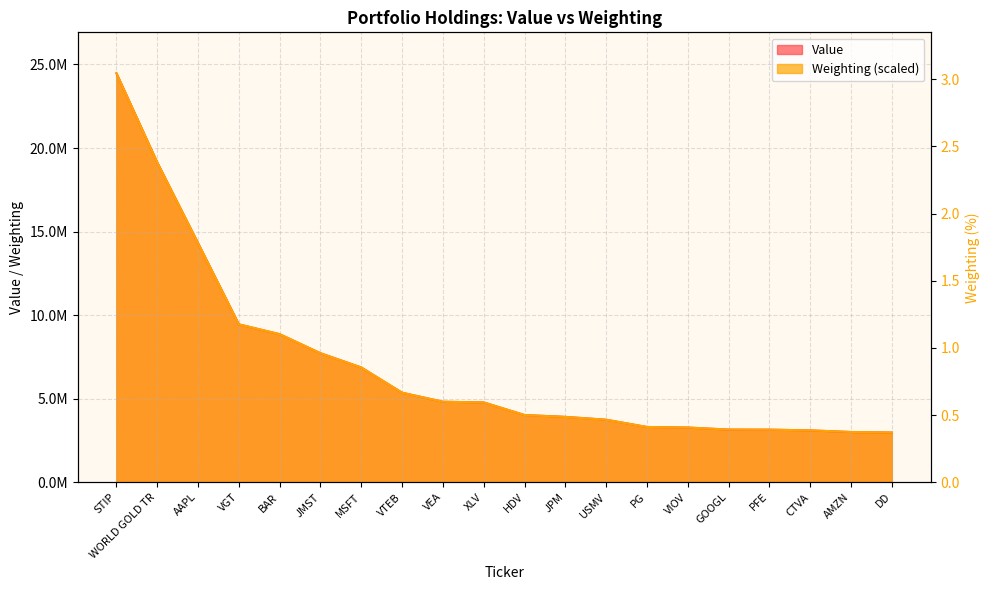

Is the value of Value at AMZN greater than the value of Weighting at VTEB?

No